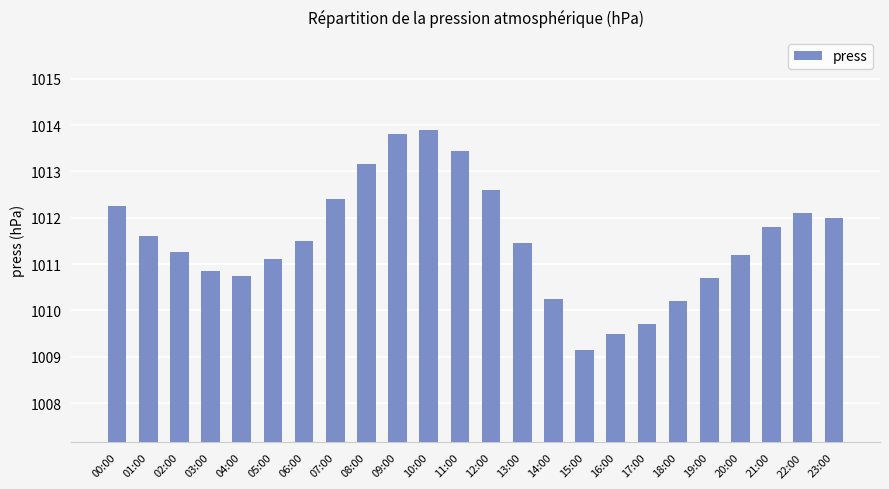

Between 13:00 and 00:00, which is larger?

00:00